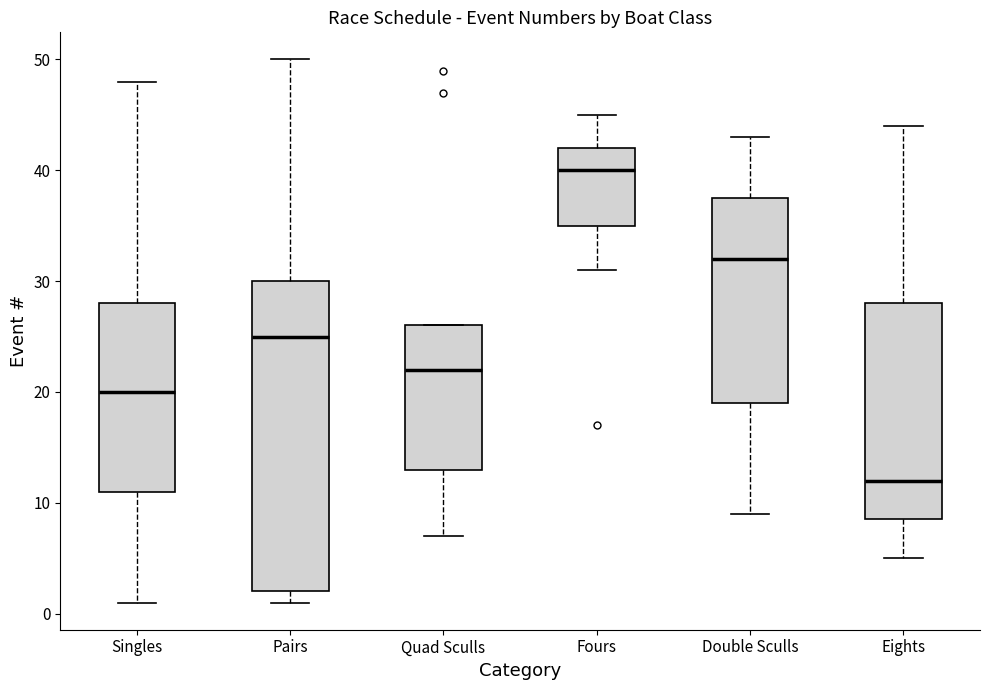

Reading left to right, read every box against the y-axis: the position of its median line, the range the box covers, and the ends of its whiskers. The values are not printed on the chart, so give them approximately, as read against the axis.

Singles: median 20, box 11 to 28, whiskers 1 to 48
Pairs: median 25, box 2 to 30, whiskers 1 to 50
Quad Sculls: median 22, box 13 to 26, whiskers 7 to 26
Fours: median 40, box 35 to 42, whiskers 31 to 45
Double Sculls: median 32, box 19 to 38, whiskers 9 to 43
Eights: median 12, box 9 to 28, whiskers 5 to 44